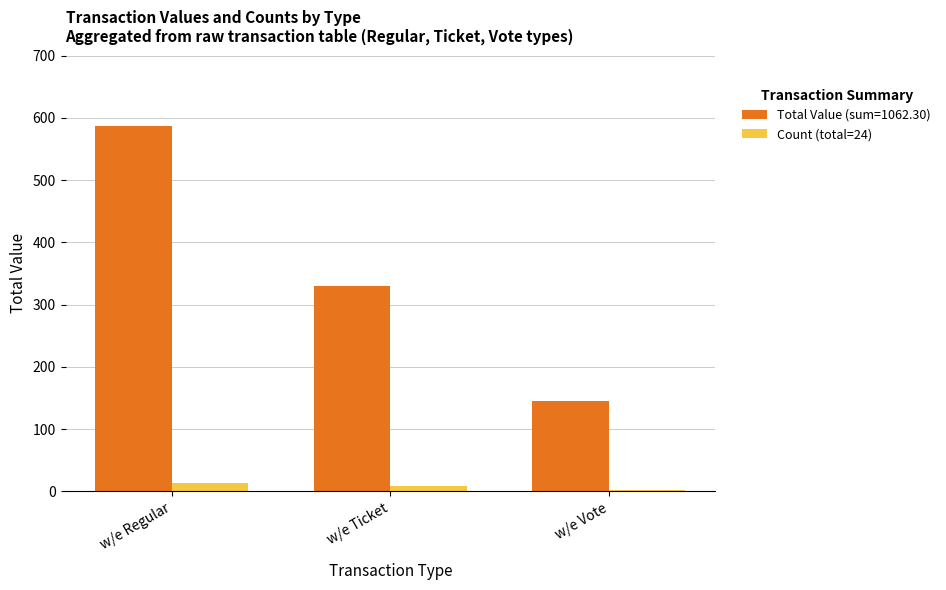

Is it true that Total Value (sum=1062.30) equals 198.1 at w/e Regular?

False